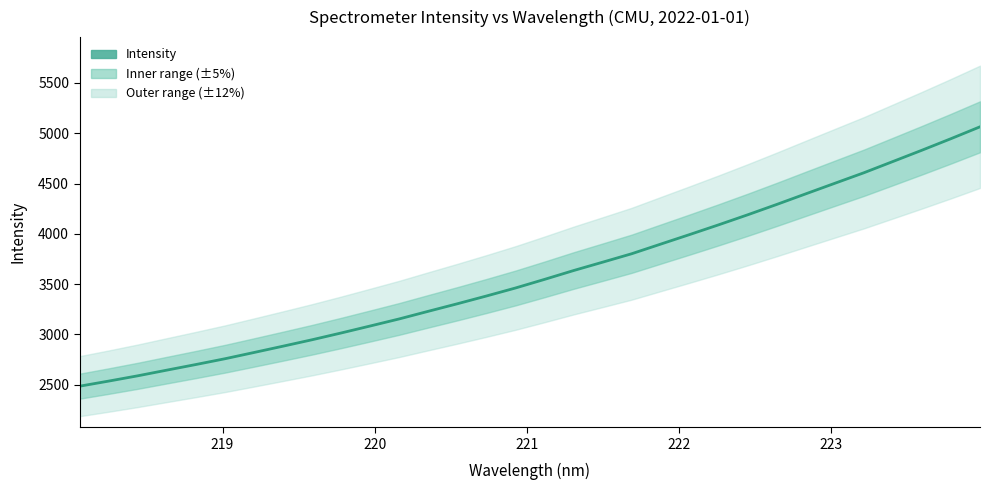

What is the minimum value for Intensity?

2486.3